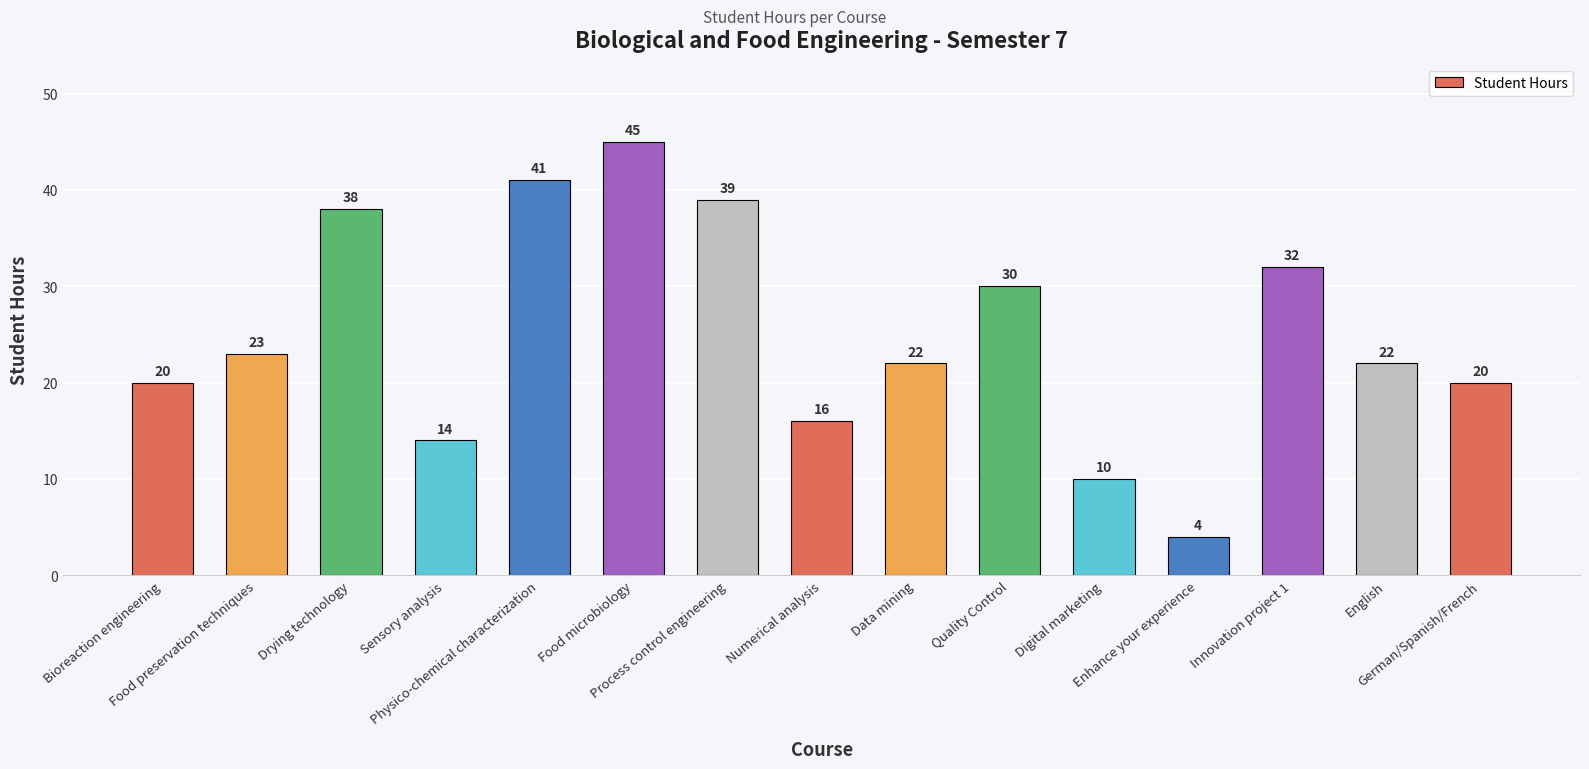

What position from the left is Physico-chemical characterization?

5